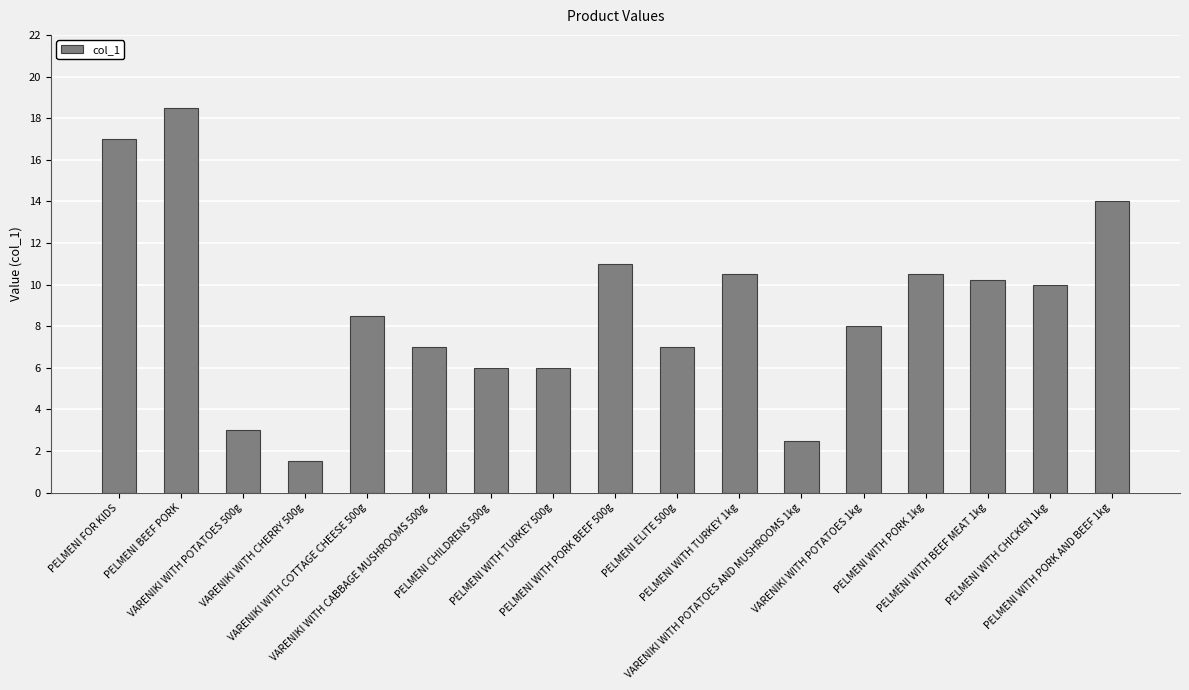

Which has a higher value, VARENIKI WITH COTTAGE CHEESE 500g or VARENIKI WITH POTATOES 500g?

VARENIKI WITH COTTAGE CHEESE 500g